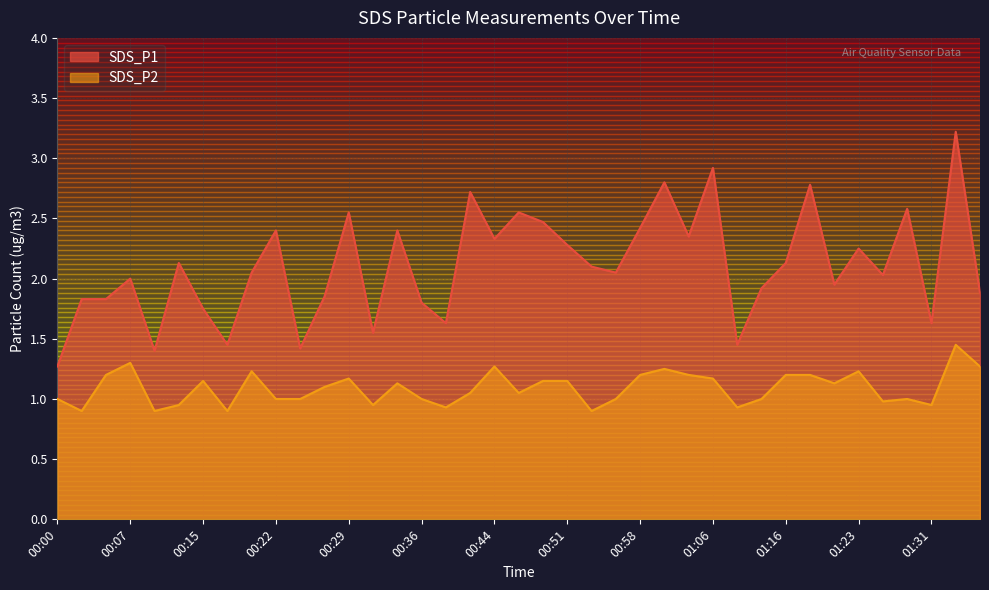

What is the label of the 11th point from the left?

00:24